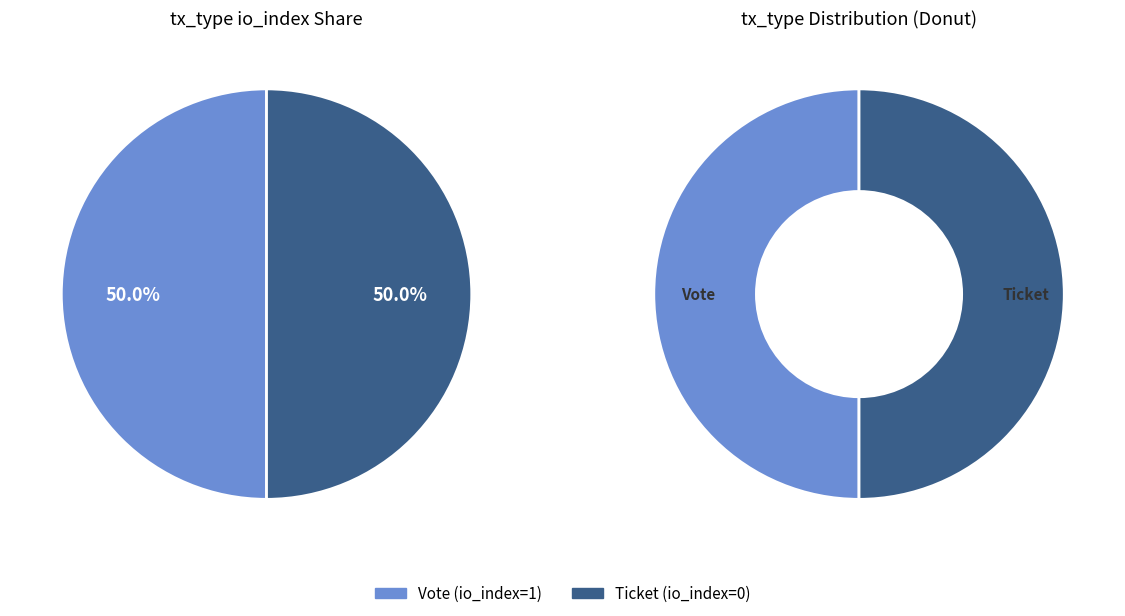

To the nearest percent, what is the combined percentage of Vote (io_index=1) and Ticket (io_index=0)?

100%